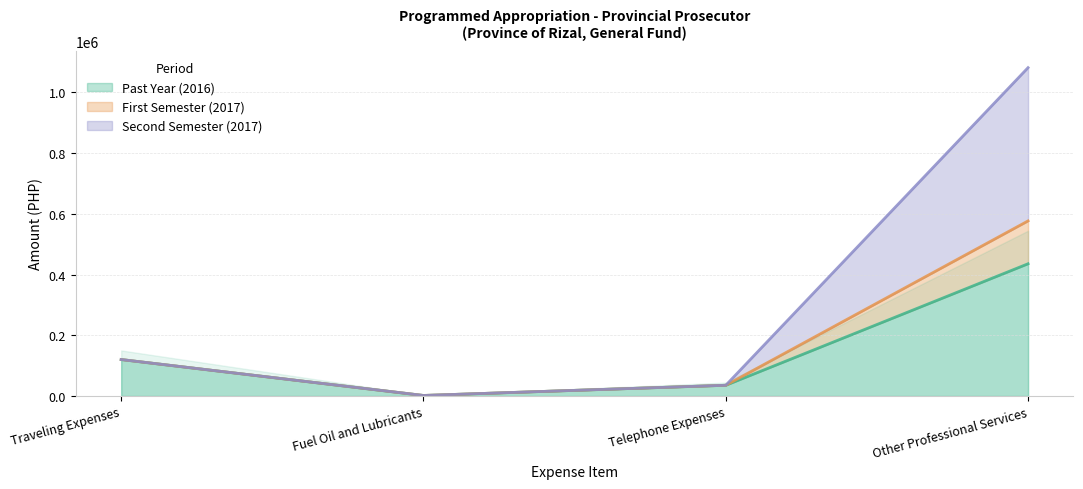

Where does the Second Semester (2017) series first go above 120000?

Other Professional Services